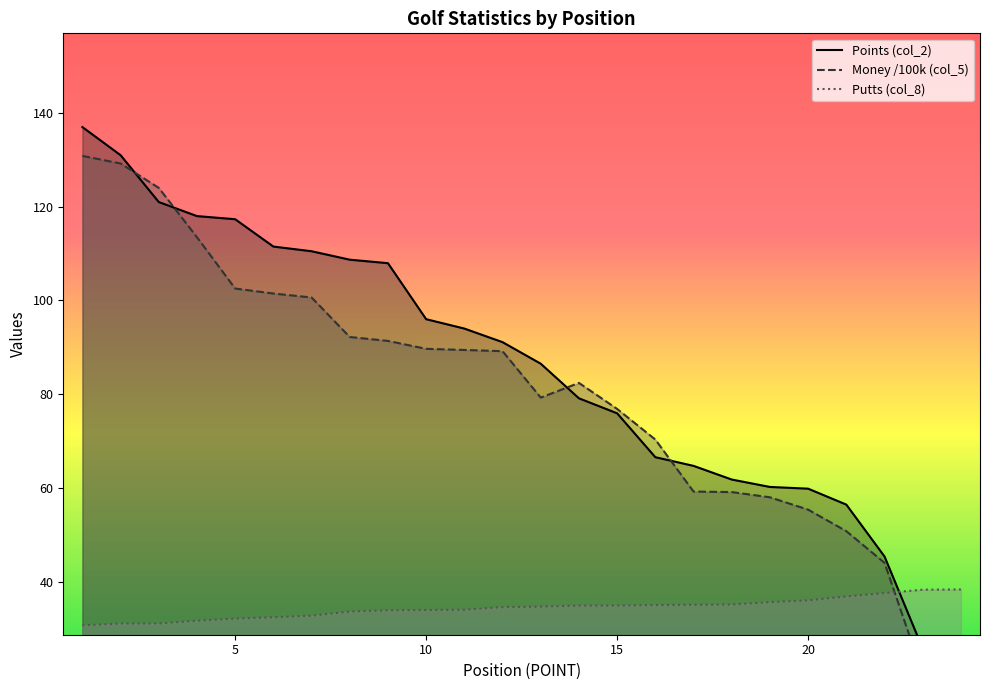

At how many categories does at least one series exceed 70?

16